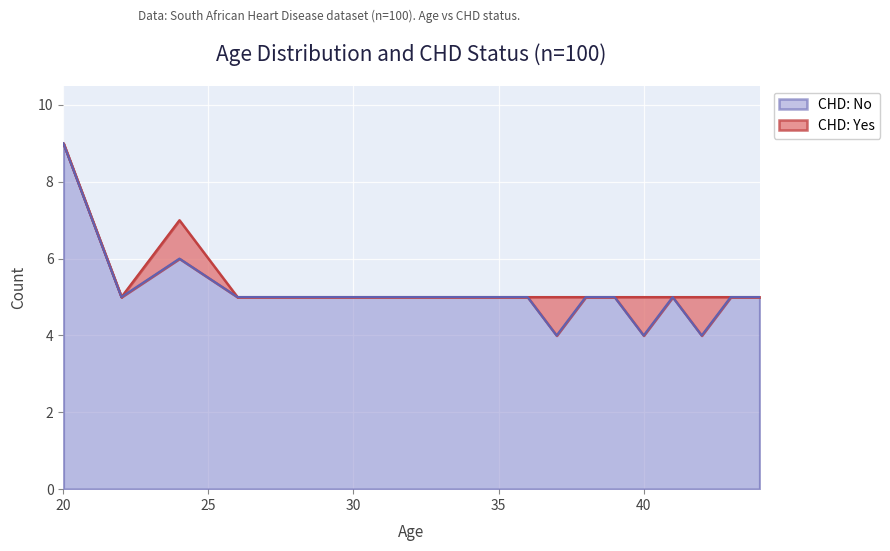

Reading right to left, what are all the values shown in this chart?

5	5	4	5	4	5	5	4	5	5	5	5	5	5	5	5	5	6	5	9